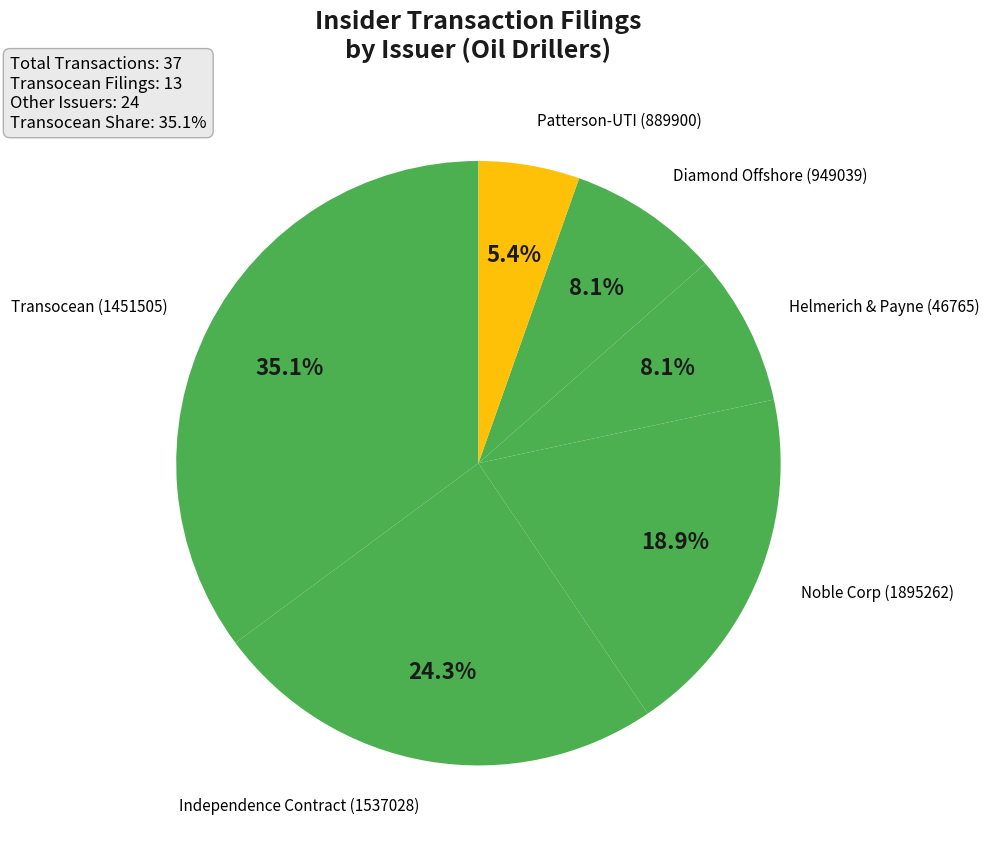

How many segments does this pie chart have?

6